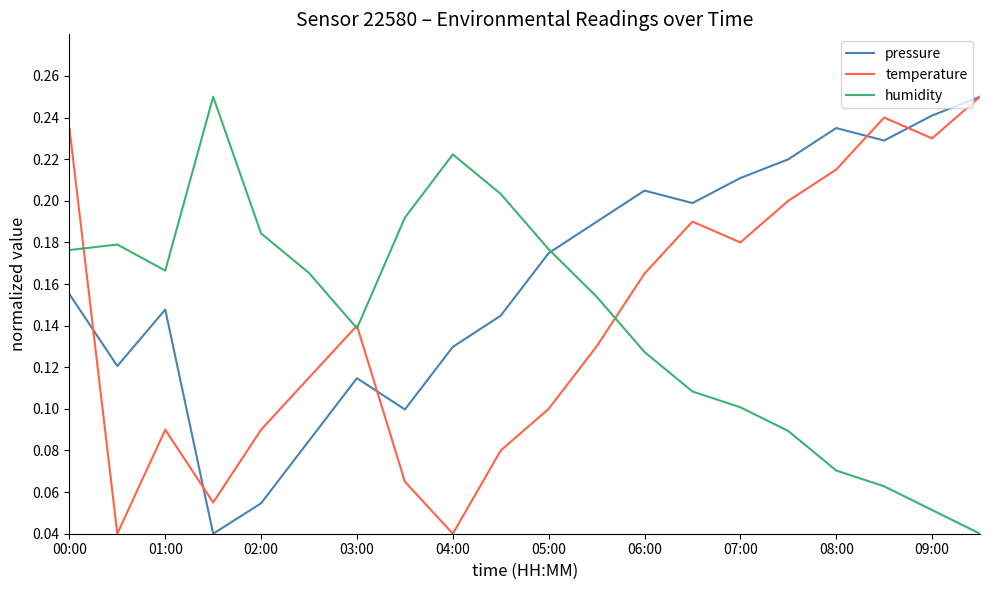

Which series has the largest total across all categories?

pressure